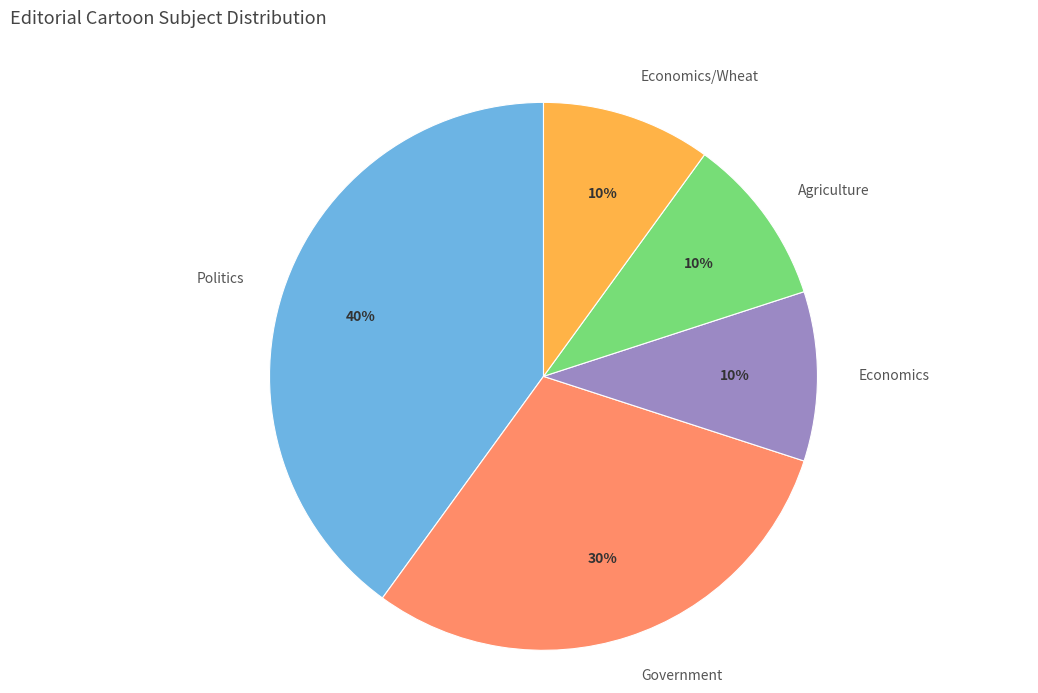

To the nearest percent, what is the difference between the largest and smallest slice percentages?

30%